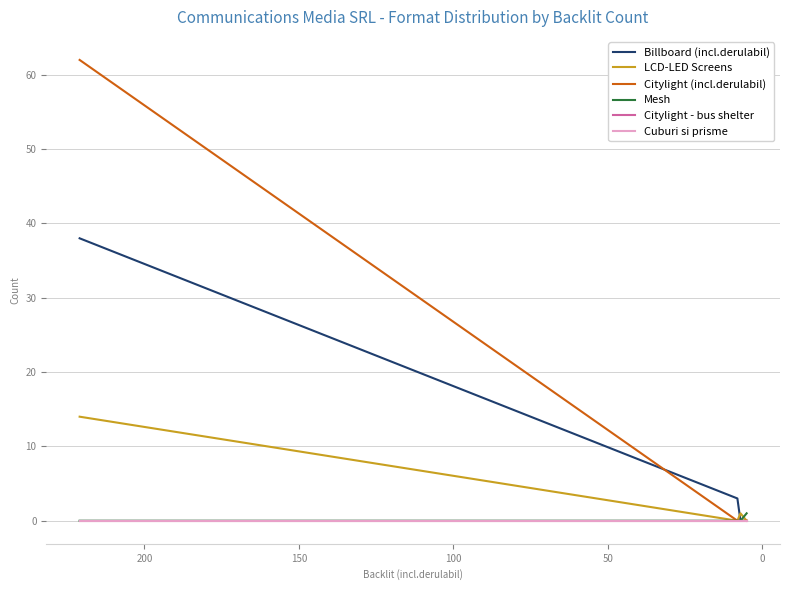

Between 0 and 100, which series saw the biggest shift?

Billboard (incl.derulabil)